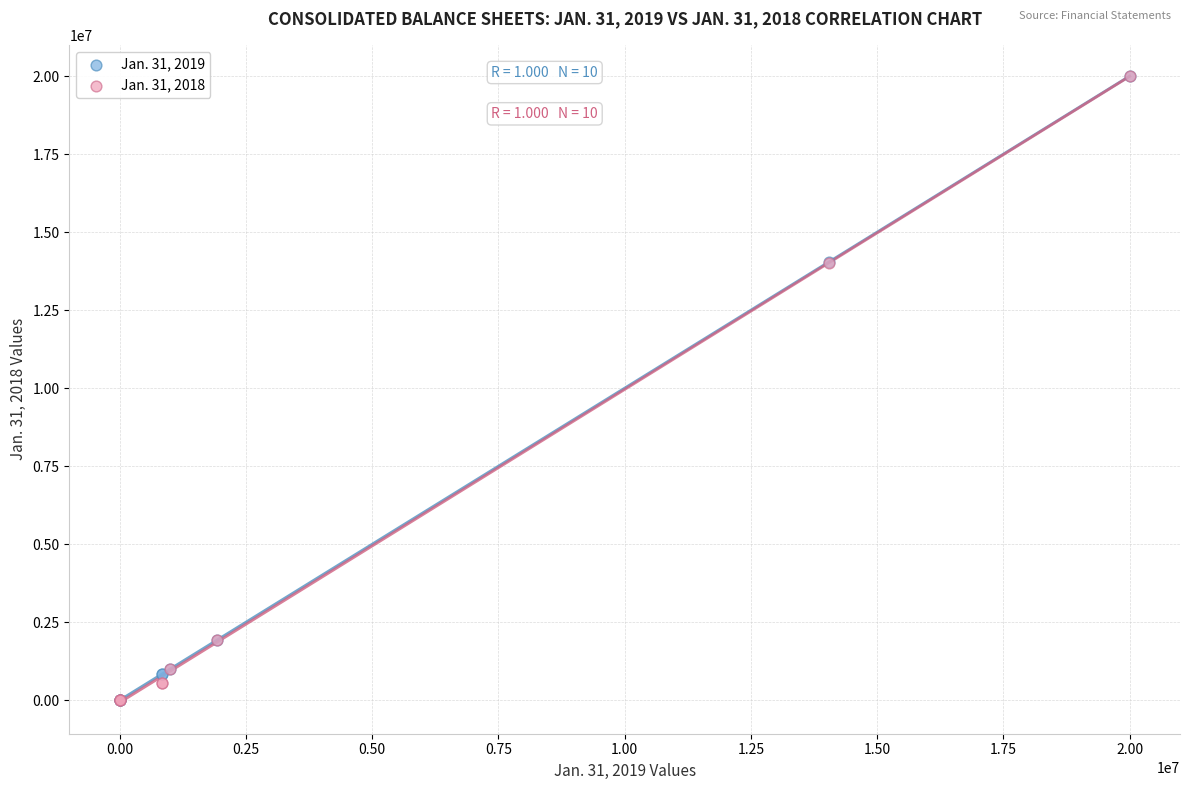

What are all the series names shown in the legend?

Jan. 31, 2019, Jan. 31, 2018